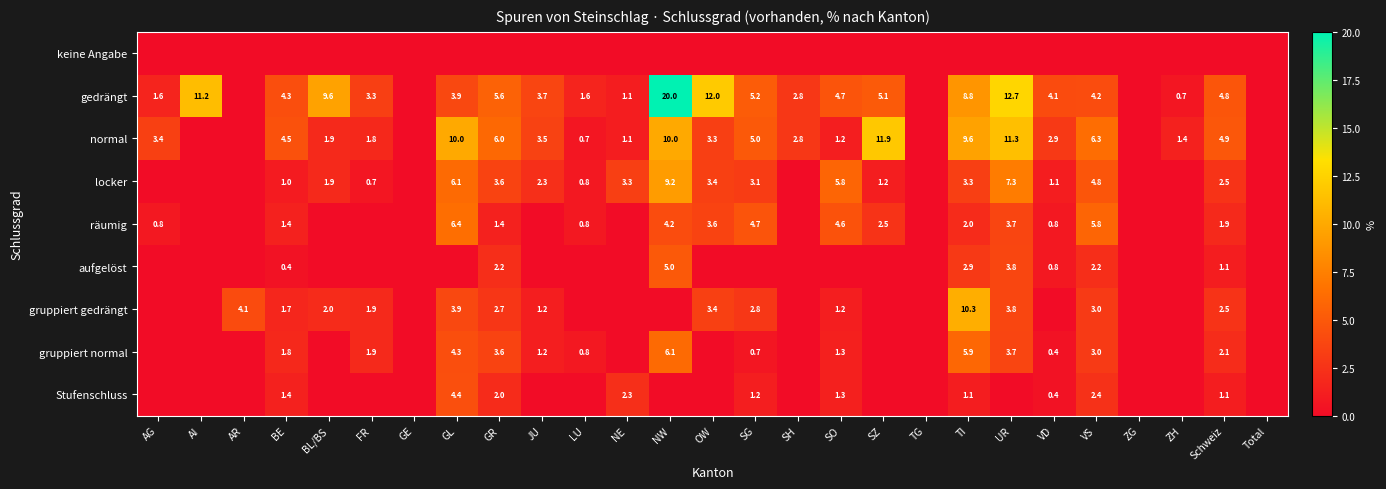

The räumig series shows 8.6 at VS. True or false?

False